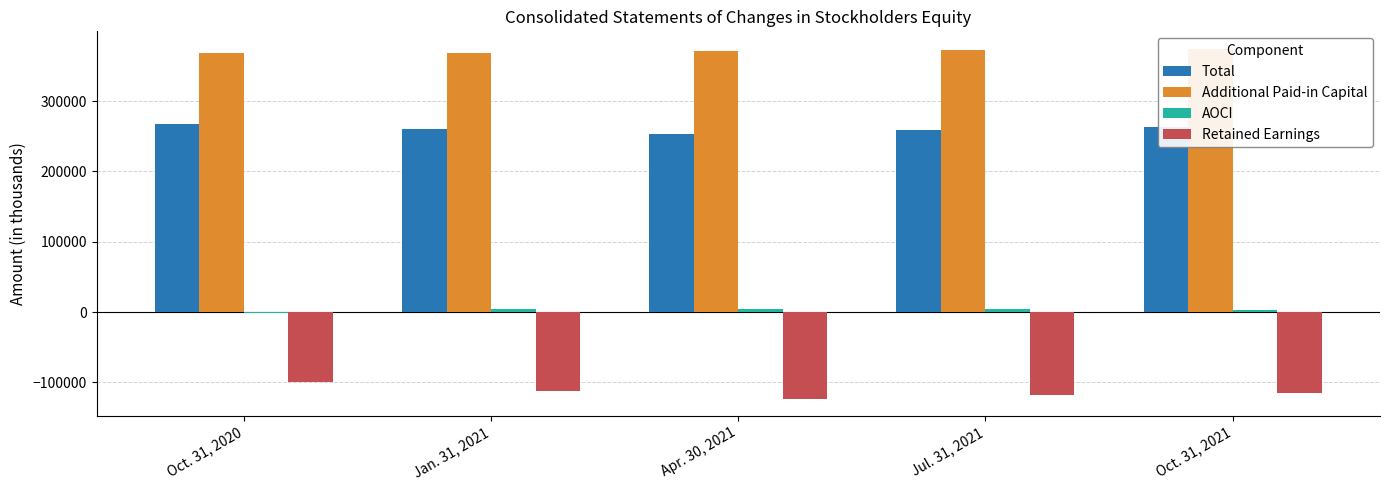

Reading right to left, list all the values displayed in this chart.

Total: 262575	259162	252828	259663	267110
Additional Paid-in Capital: 374272	372961	371703	368353	367681
AOCI: 3671	5001	4563	3895	-606
Retained Earnings: -114913	-118345	-122983	-112130	-99840